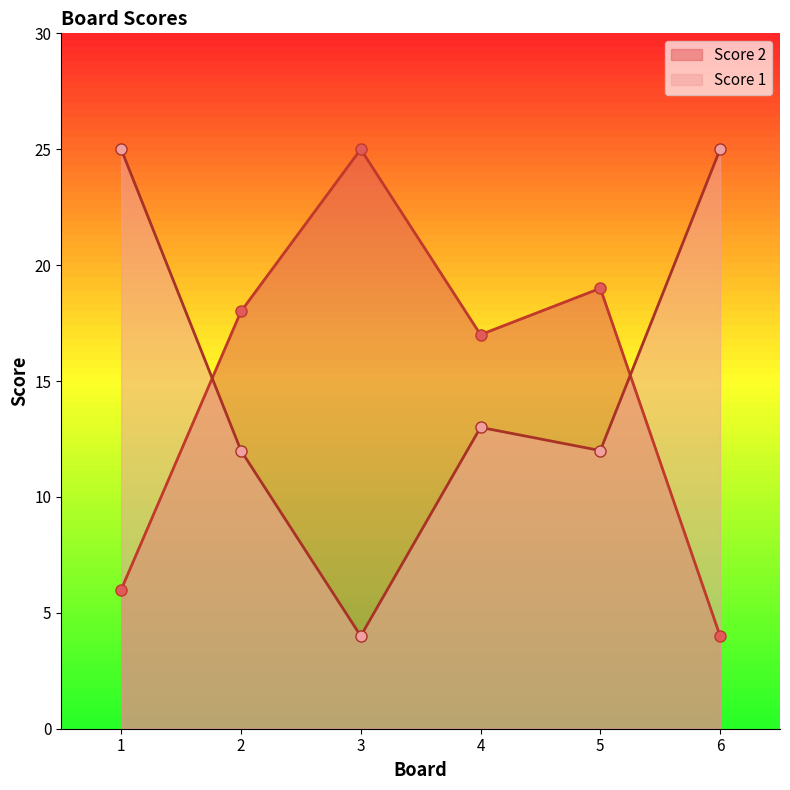

At 6, list the series in order from smallest to largest.

Score 2, Score 1